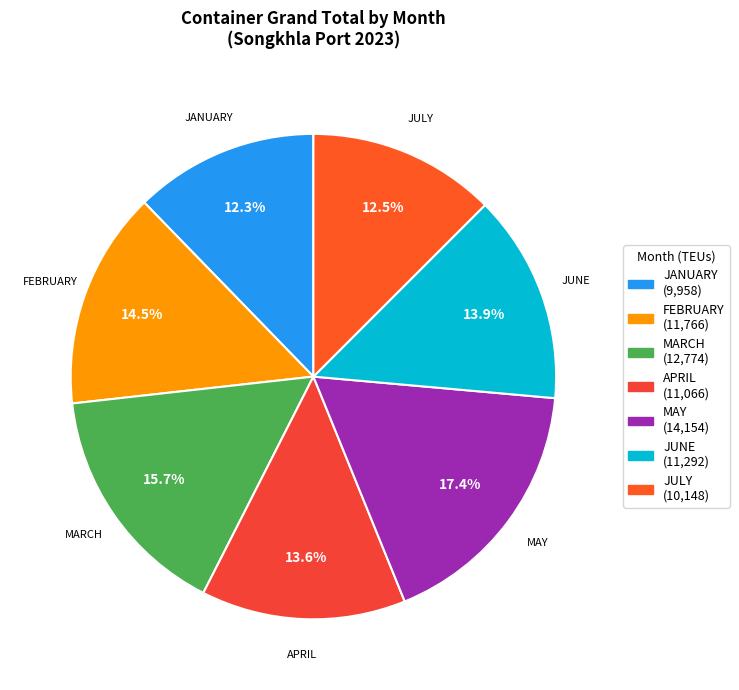

Do MAY and FEBRUARY together represent more than half of the pie?

No